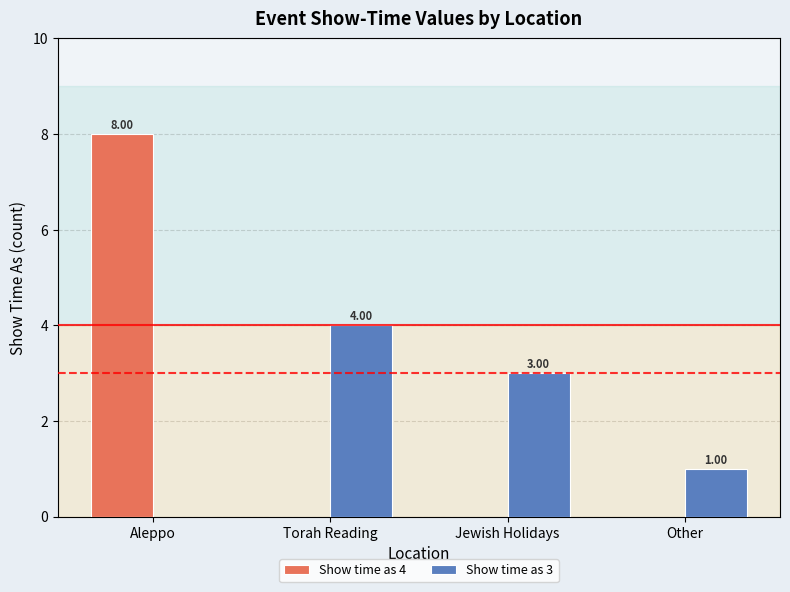

The value of Show time as 4 at Aleppo is 8. True or false?

True